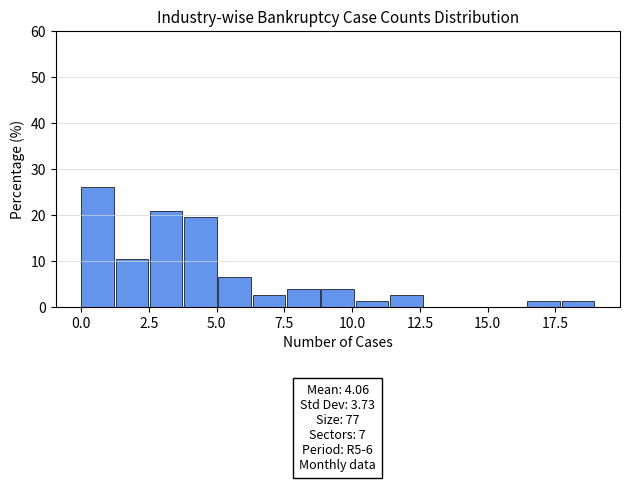

Read against the x-axis, roughly where is the centre of the tallest bar?

0.5